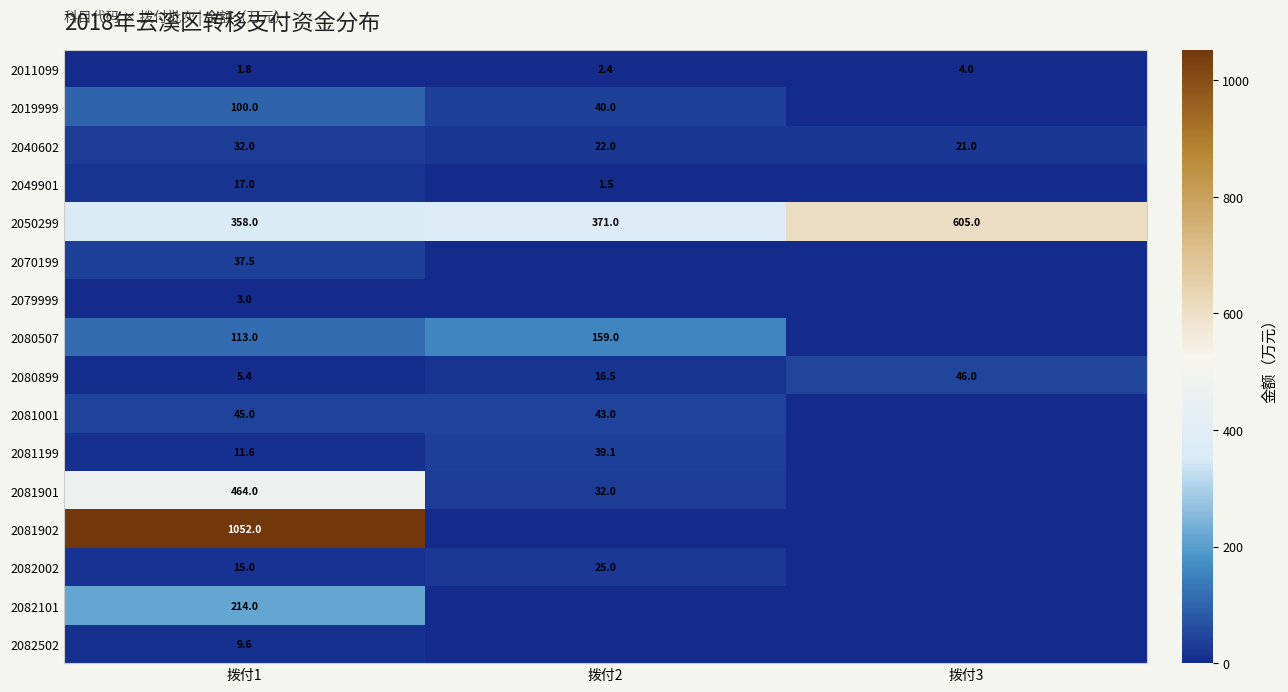

At which label is 2011099 closest to 2?

拨付1